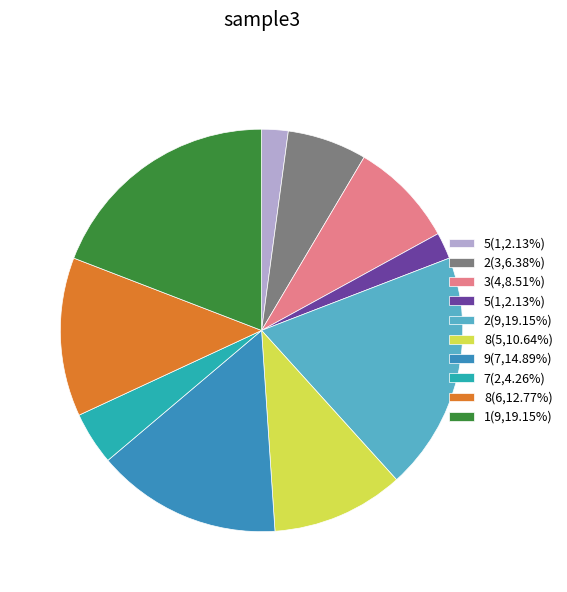

How many slices are in this pie chart?

10